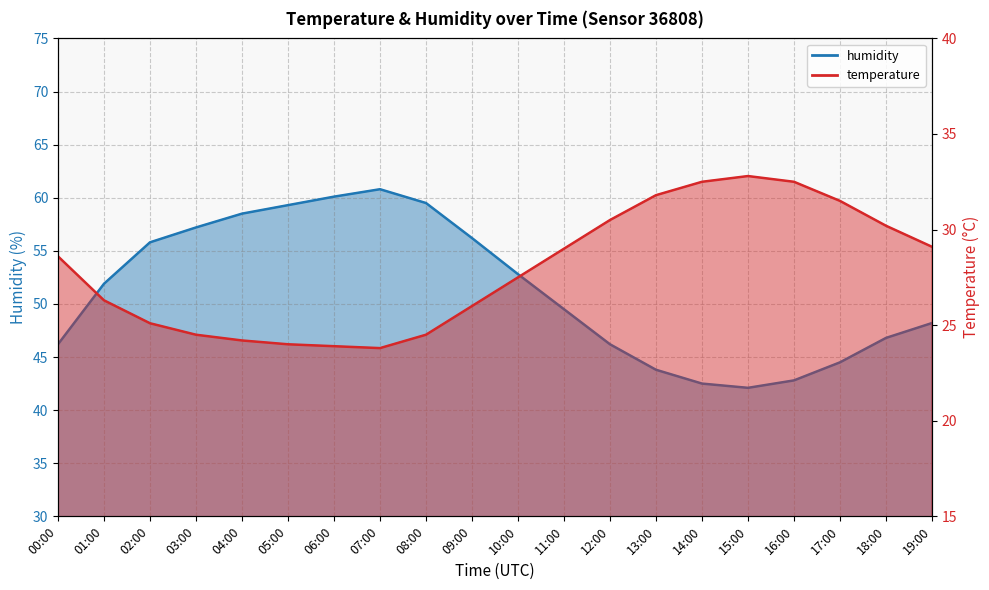

What is the approximate value of temperature at 12:00?

30.5